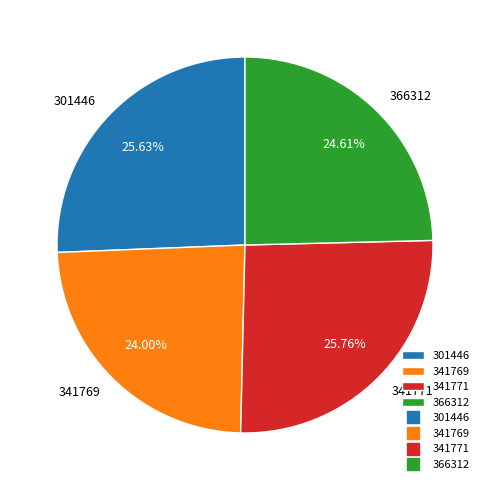

What is the ratio of the value at 341771 to the value at 301446?

1.0